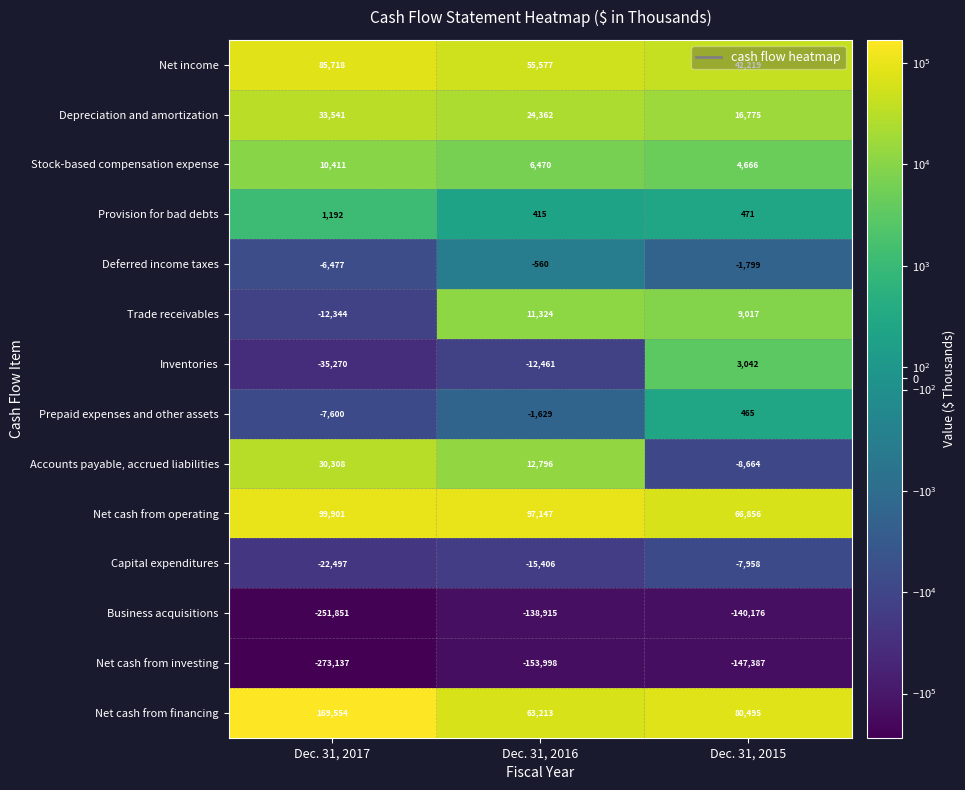

Where is Net cash from investing nearest to the value -210262?

Dec. 31, 2016